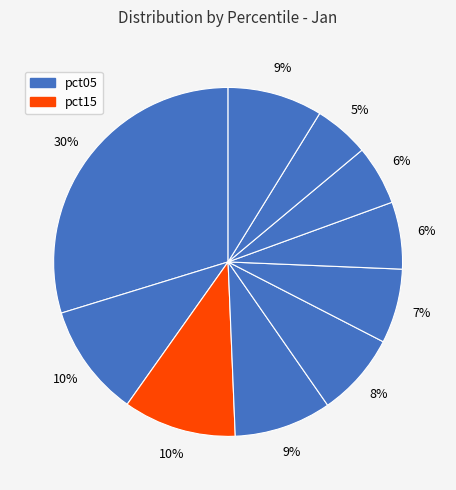

Count the number of slices in the pie.

10